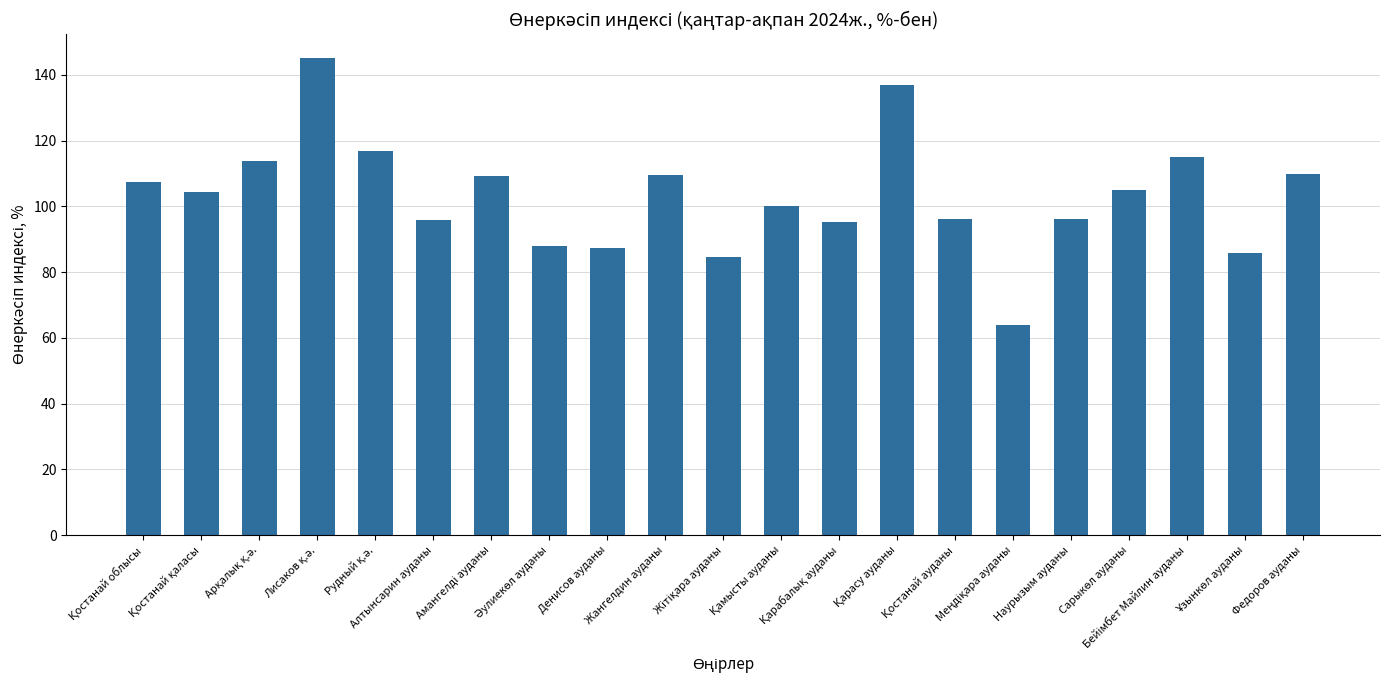

What is the value of the 15th bar from the left?

96.2